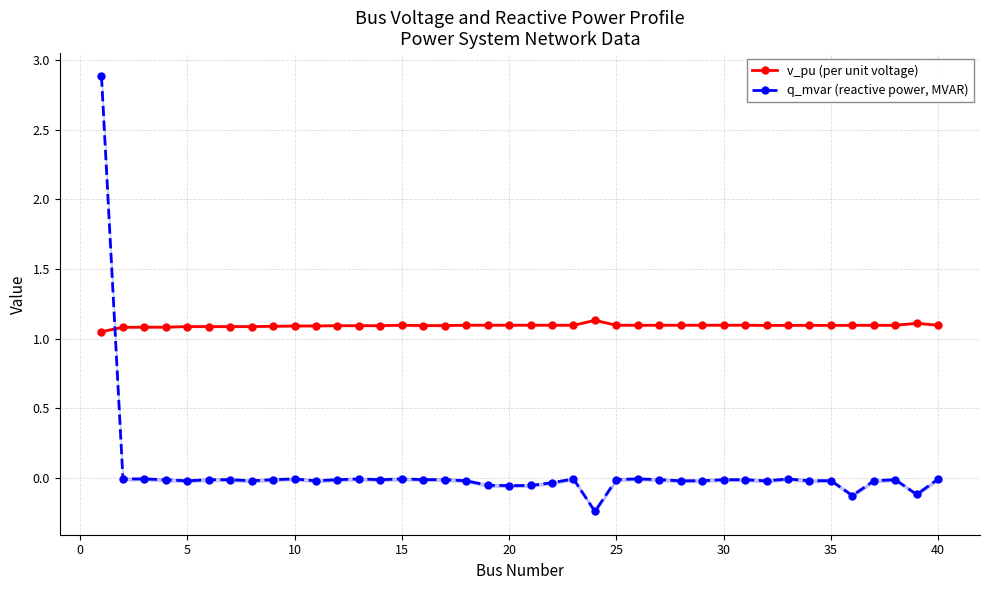

What is the sum of the v_pu (per unit voltage) values at 10 and 5?

2.2